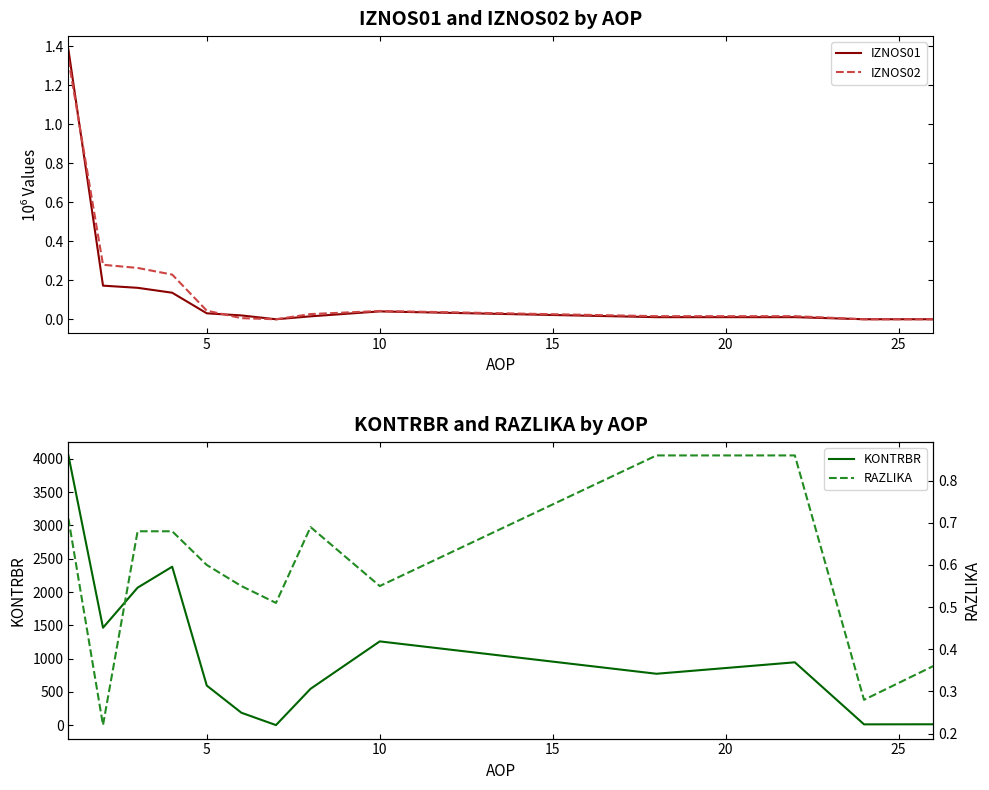

What is the difference between the maximum and minimum values in the KONTRBR series?

4048.1